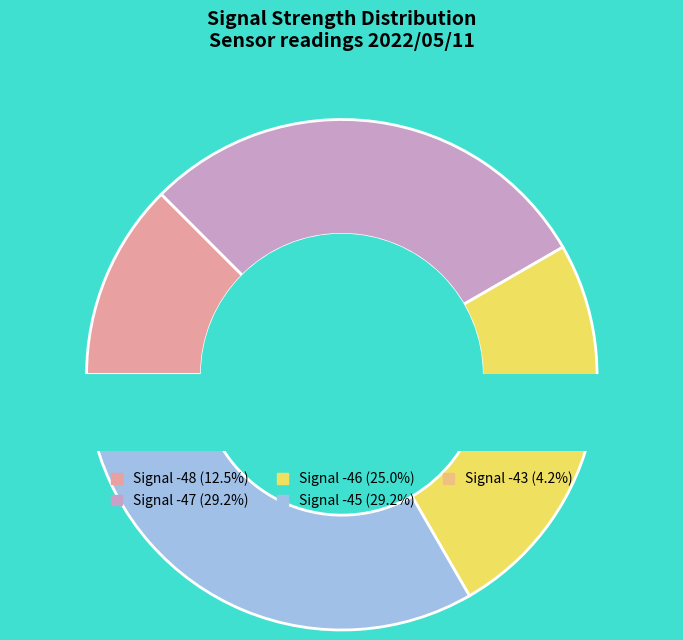

Does any single category account for the majority?

No